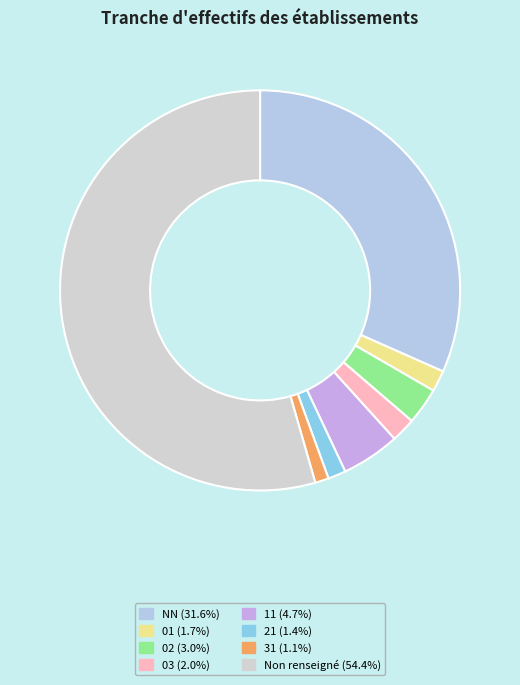

Count the number of slices in the pie.

8